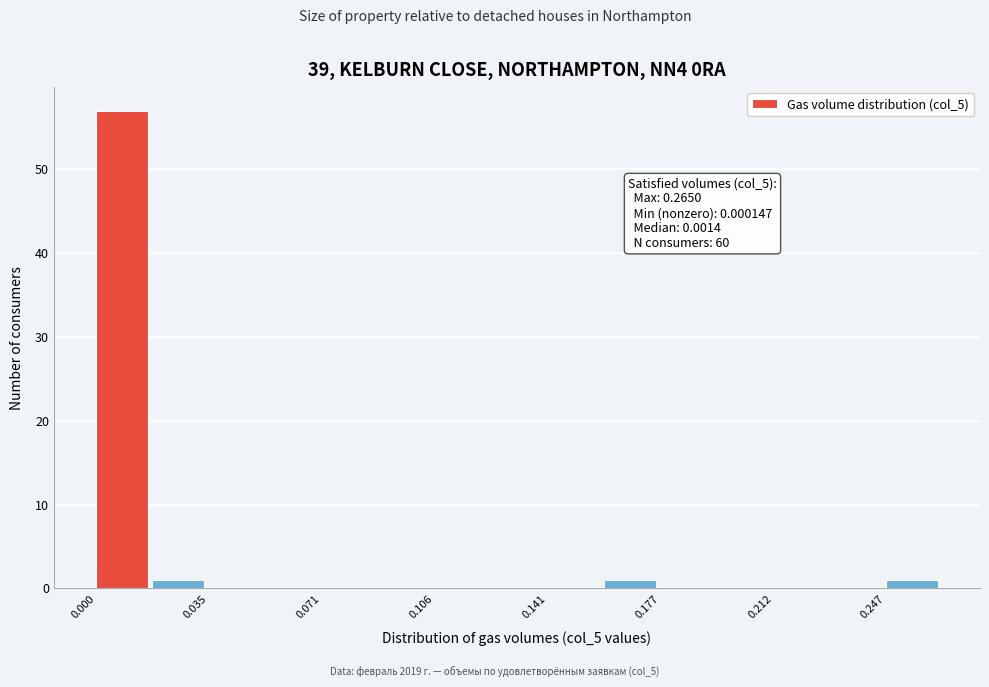

Read against the x-axis, roughly where is the centre of the tallest bar?

0.010